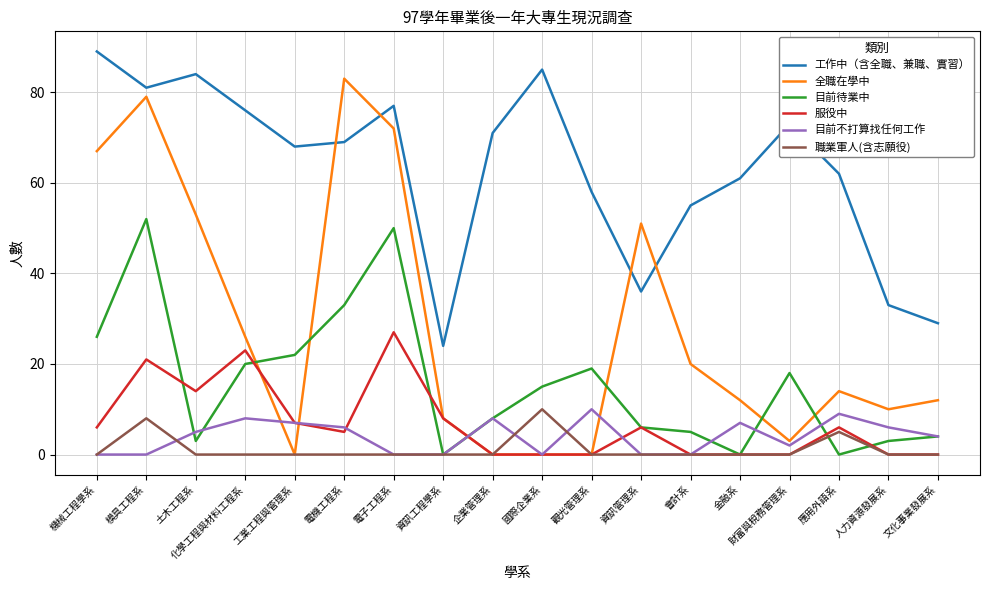

What are all the series names shown in the legend?

工作中（含全職、兼職、實習）, 全職在學中, 目前待業中, 服役中, 目前不打算找任何工作, 職業軍人(含志願役)